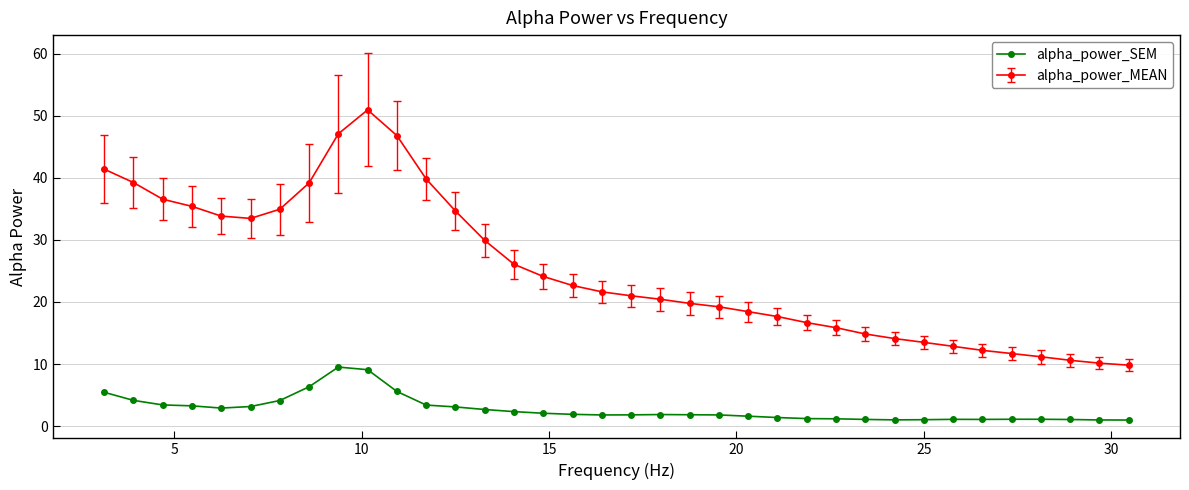

At how many categories does at least one series exceed 32?

13